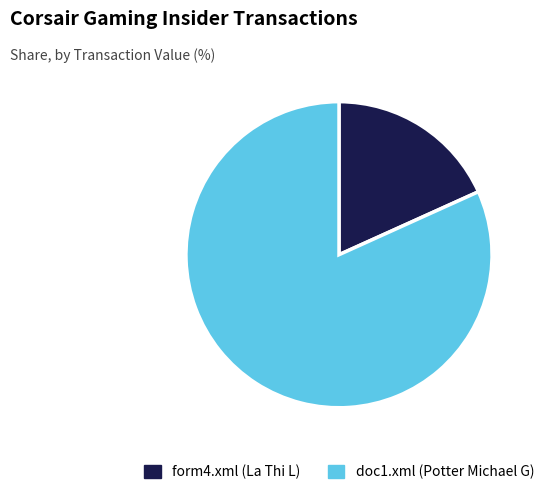

What is the smallest slice in the pie chart?

form4.xml